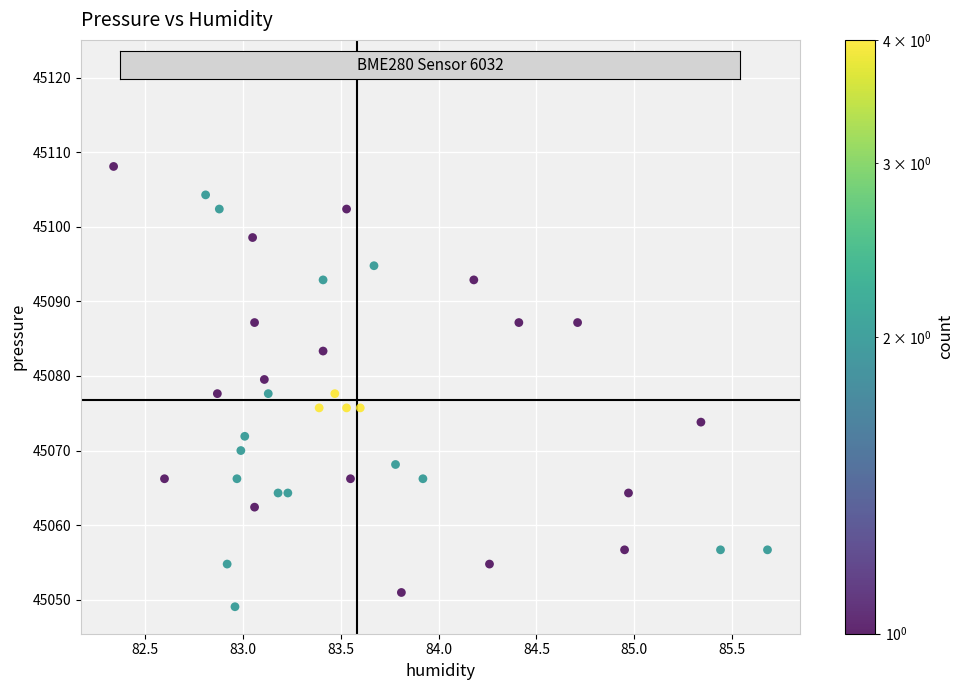

What is the range of X values (max minus min)?

3.3